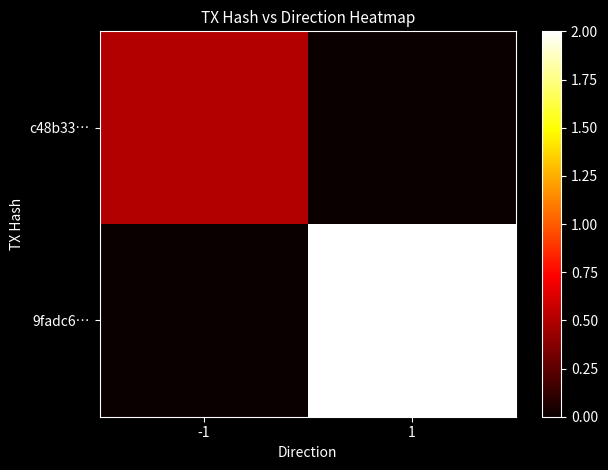

Reading right to left, what are all the values shown in this chart?

c48b33…: 1=0.0	-1=0.5
9fadc6…: 1=2.0	-1=0.0